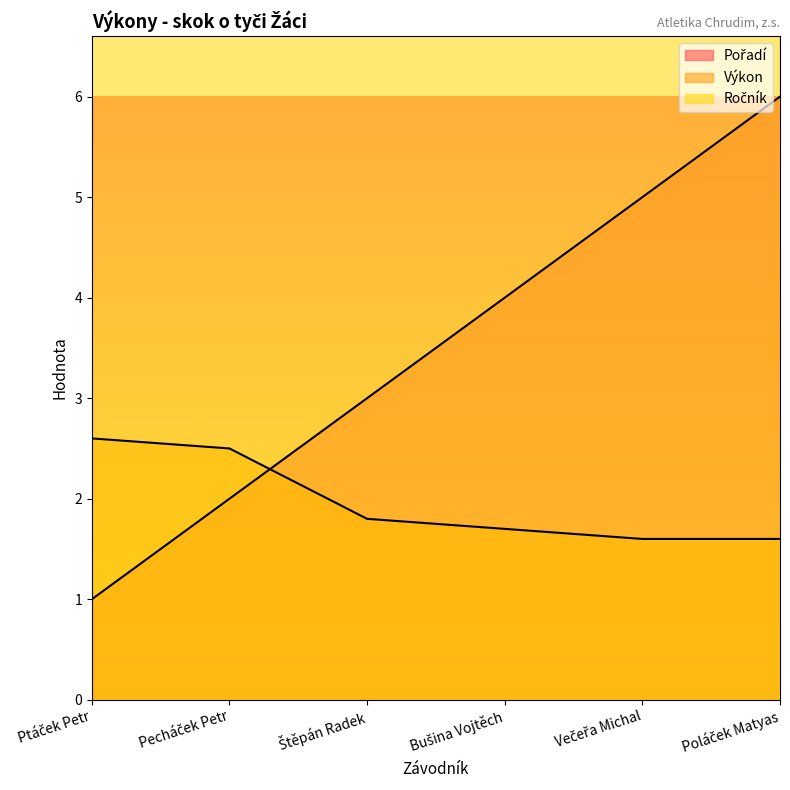

Which label corresponds to the largest value in the chart?

Pecháček Petr